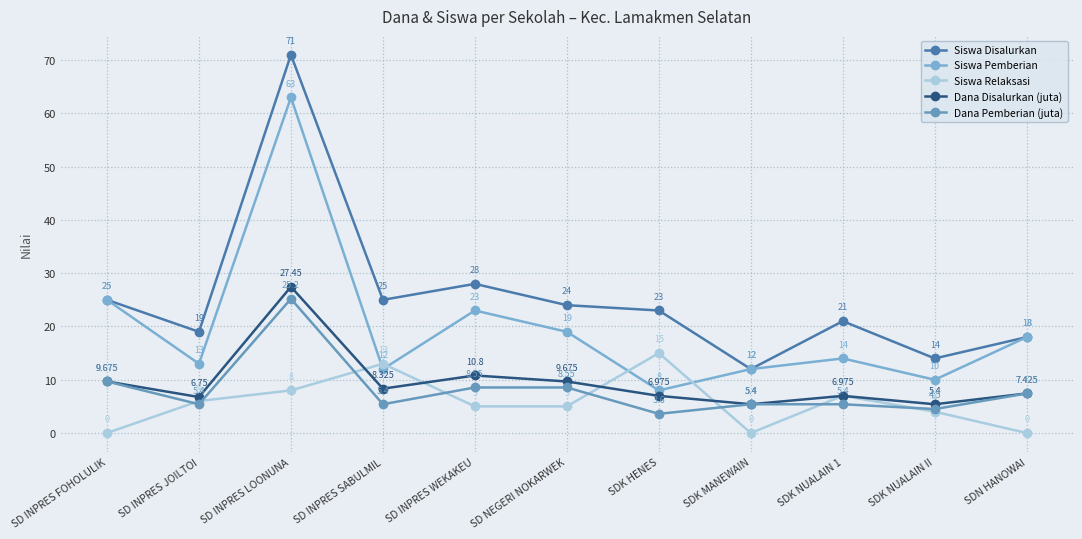

Reading right to left, what are all the values shown in this chart?

Siswa Disalurkan: 18.0	14.0	21.0	12.0	23.0	24.0	28.0	25.0	71.0	19.0	25.0
Siswa Pemberian: 18.0	10.0	14.0	12.0	8.0	19.0	23.0	12.0	63.0	13.0	25.0
Siswa Relaksasi: 0.0	4.0	7.0	0.0	15.0	5.0	5.0	13.0	8.0	6.0	0.0
Dana Disalurkan (juta): 7.4	5.4	7.0	5.4	7.0	9.7	10.8	8.3	27.4	6.8	9.7
Dana Pemberian (juta): 7.4	4.5	5.4	5.4	3.6	8.6	8.6	5.4	25.2	5.4	9.7